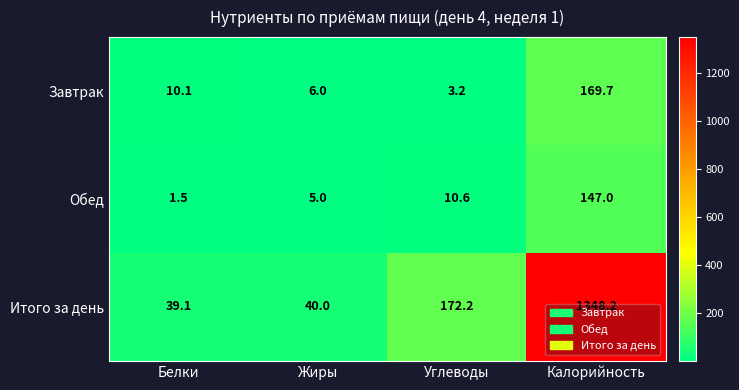

What value does the Обед series have at Углеводы?

10.6